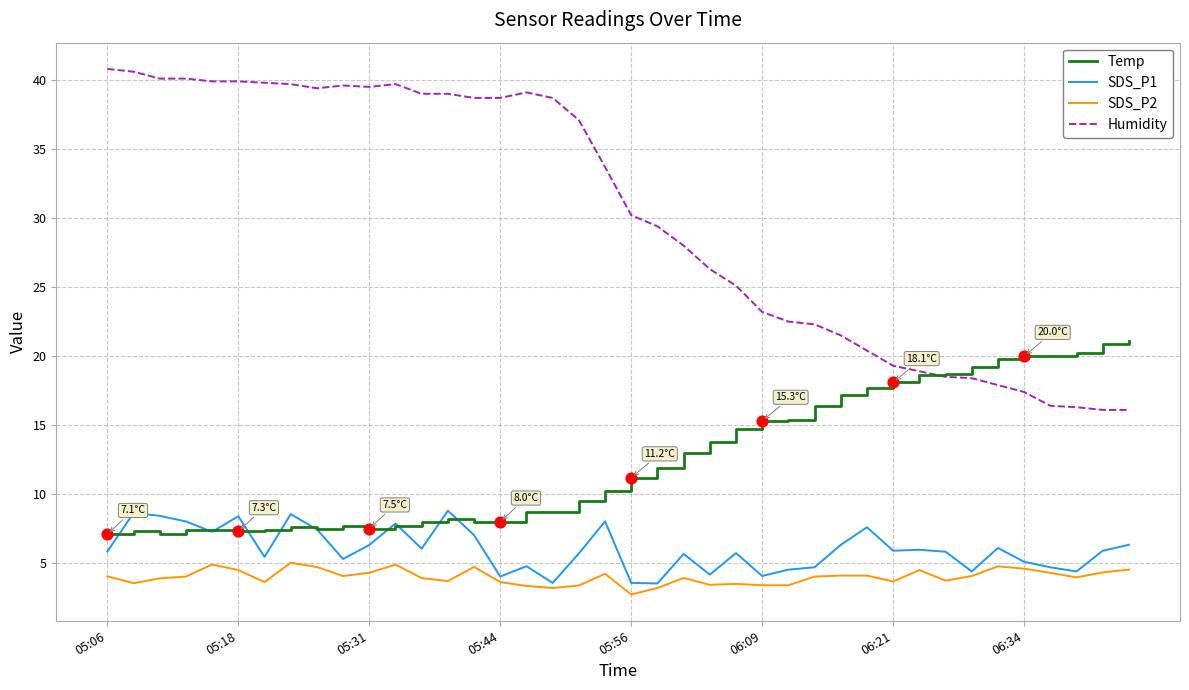

Which series has the largest total across all categories?

Humidity